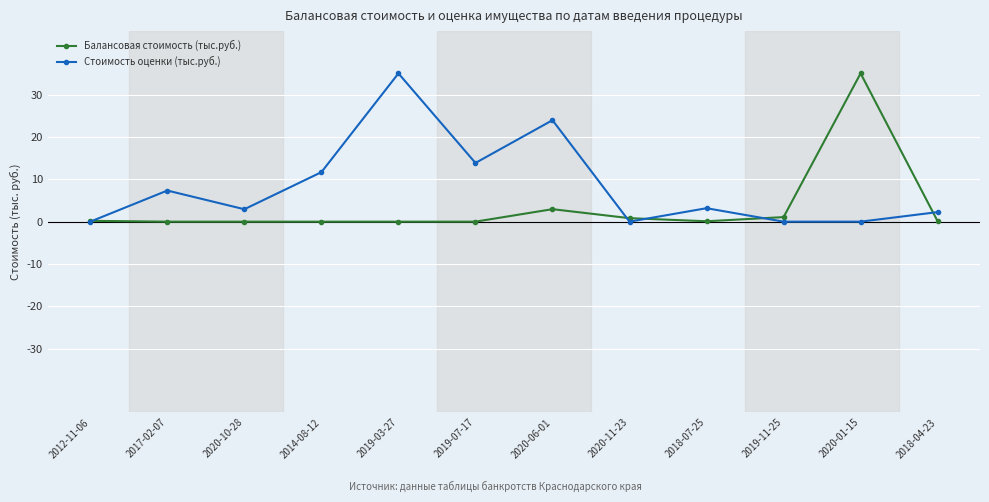

Rank the series at 2020-11-23 from highest to lowest value.

Балансовая стоимость (тыс.руб.), Стоимость оценки (тыс.руб.)